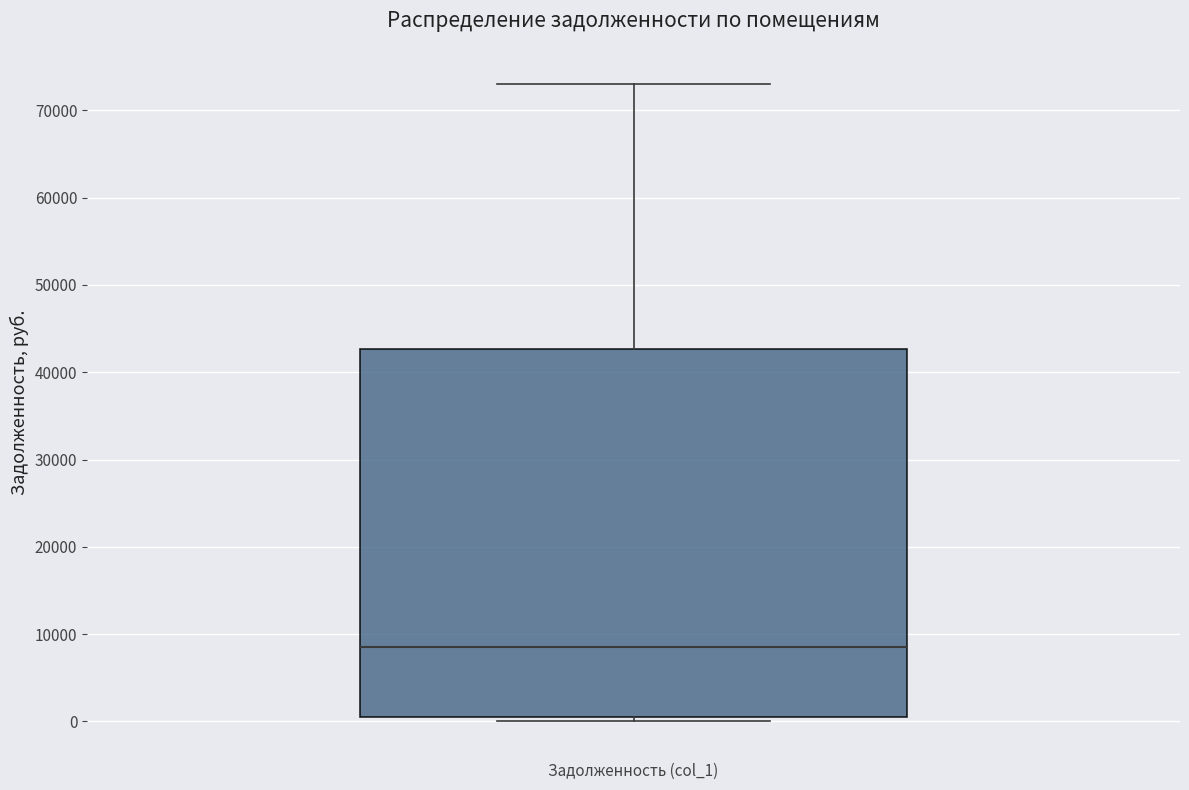

Transcribe this box plot: give where the median line is, the range the box spans, and where the two whiskers end, as read against the y-axis. The values are not printed on the chart, so give them approximately, as read against the axis.

median 9000, box 0 to 43000, whiskers 0 (just below the box's lower edge) to 73000